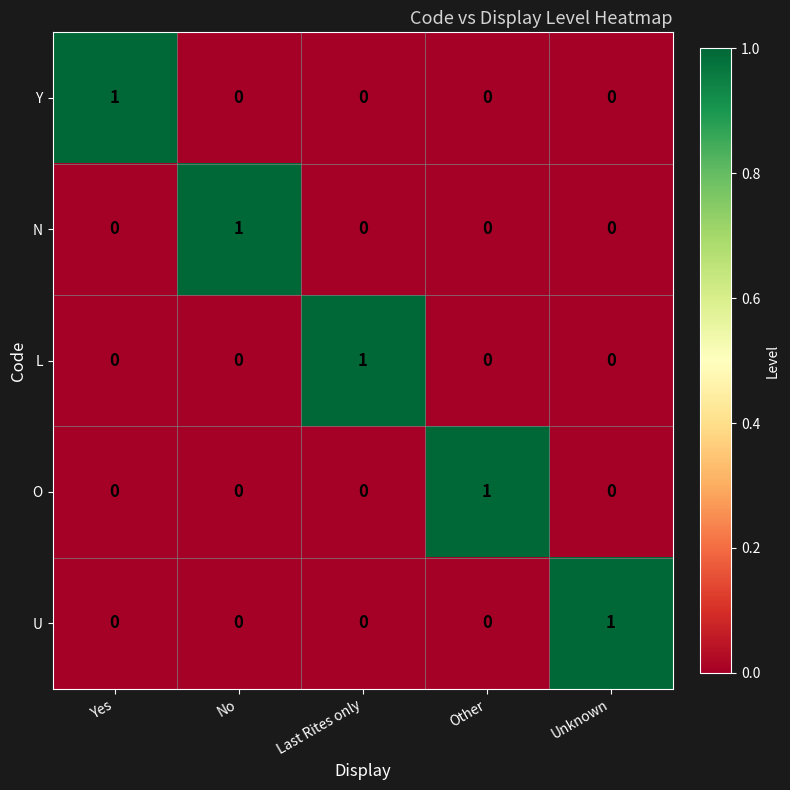

The U series shows 0 at Yes. True or false?

True